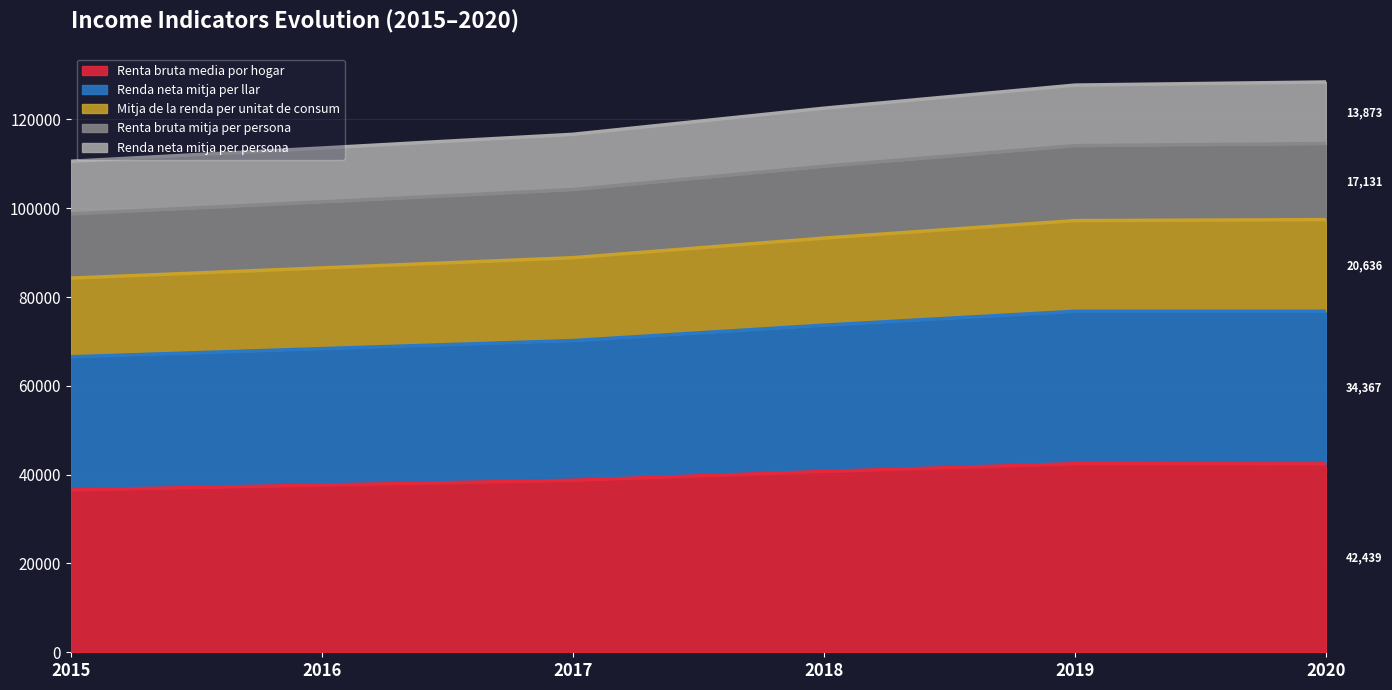

What is the minimum value for Renta bruta media por hogar?

36566